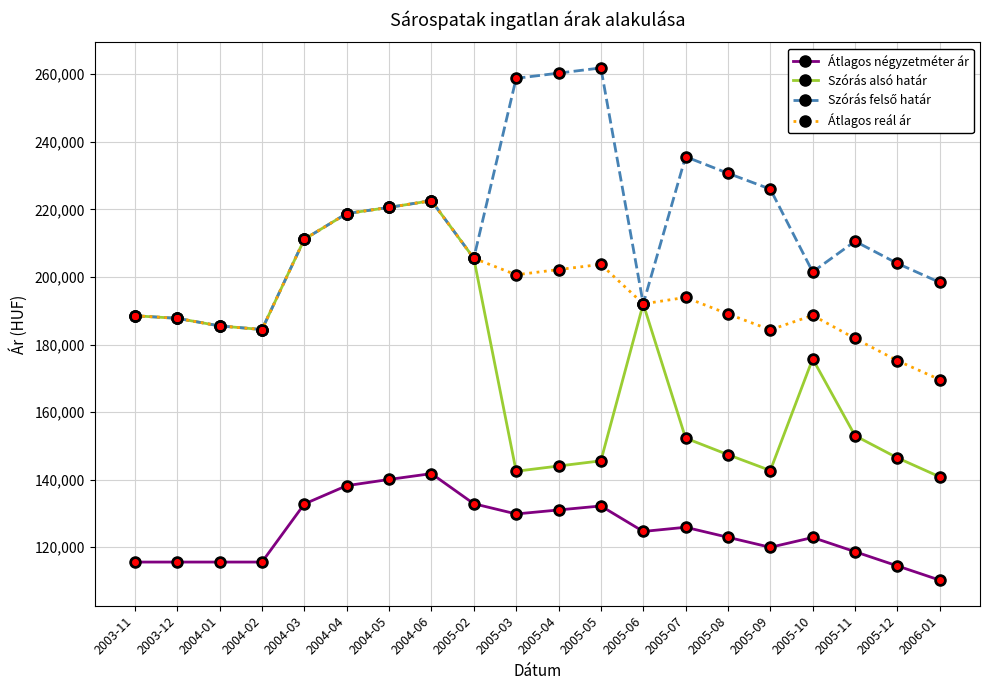

At which label is Szórás alsó határ closest to 181708?

2004-02